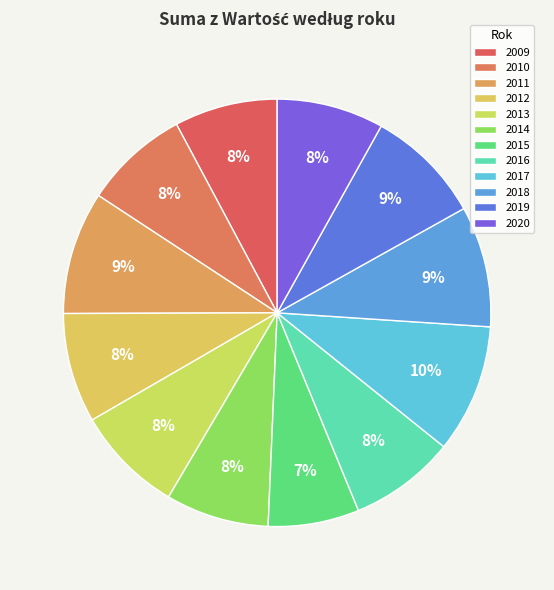

To the nearest percent, what is the average slice percentage?

8%